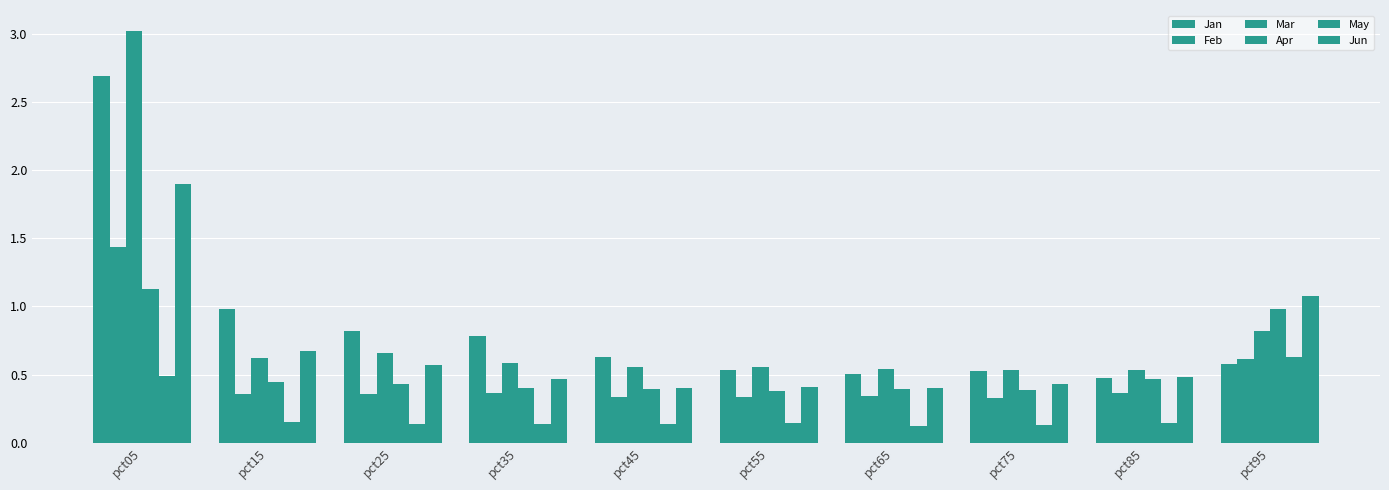

What is the maximum value for Apr?

1.1